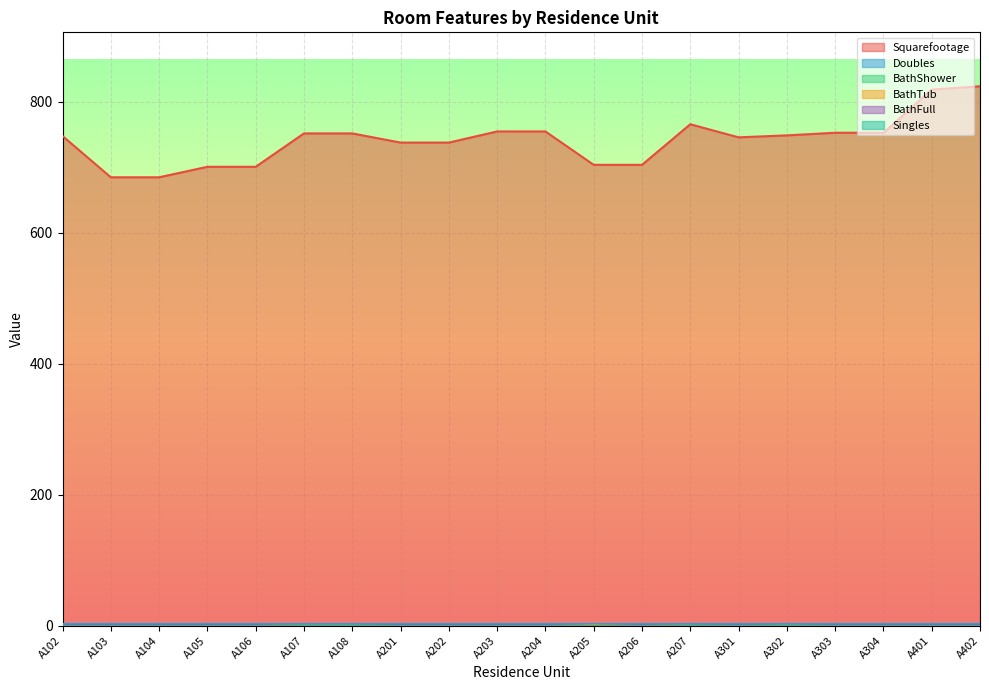

Which series has the largest total across all categories?

Squarefootage